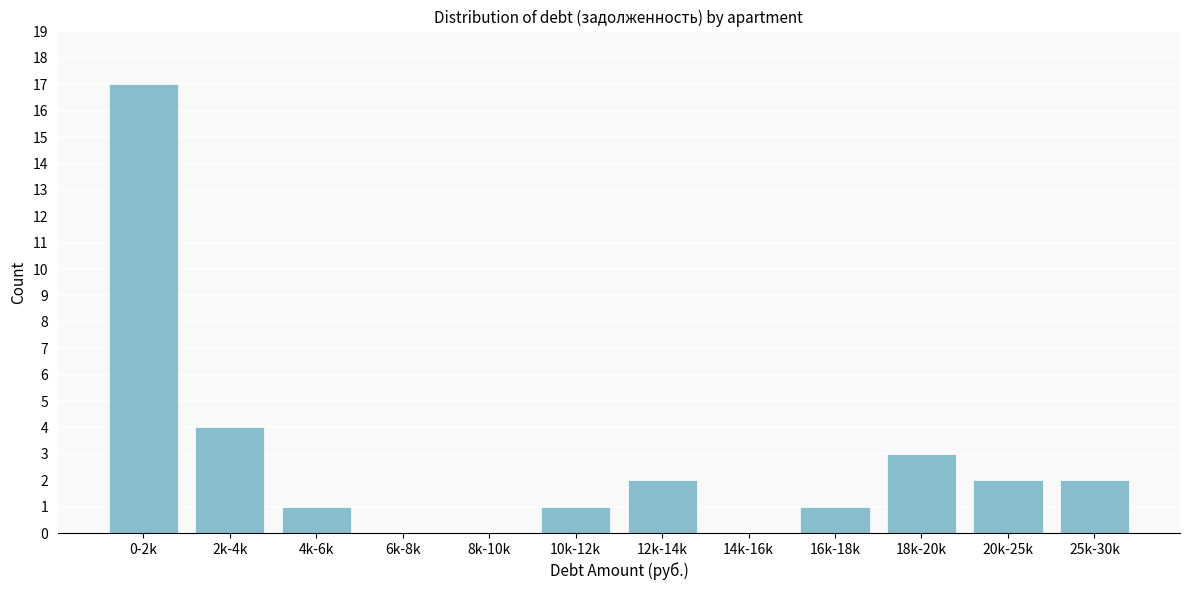

Reading left to right, what are all the values shown in this chart?

0-2k=17	2k-4k=4	4k-6k=1	6k-8k=0	8k-10k=0	10k-12k=1	12k-14k=2	14k-16k=0	16k-18k=1	18k-20k=3	20k-25k=2	25k-30k=2